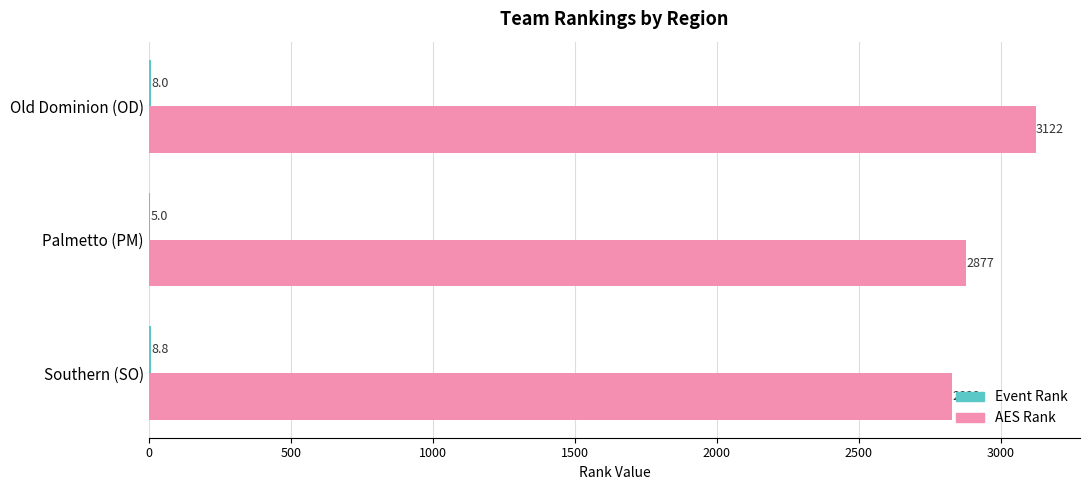

At which category is the sum across all series the highest?

Old Dominion (OD)